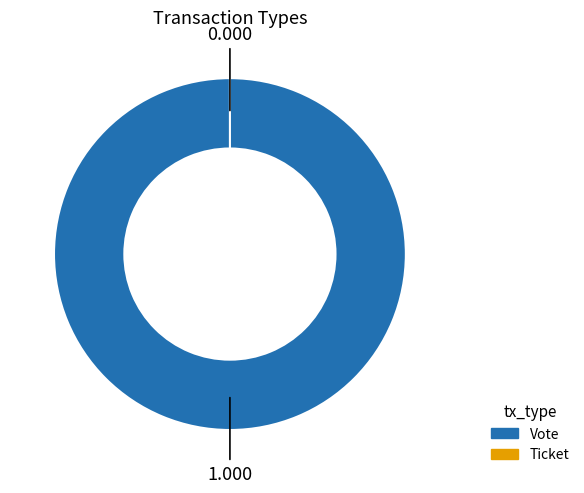

What is the majority slice?

Vote